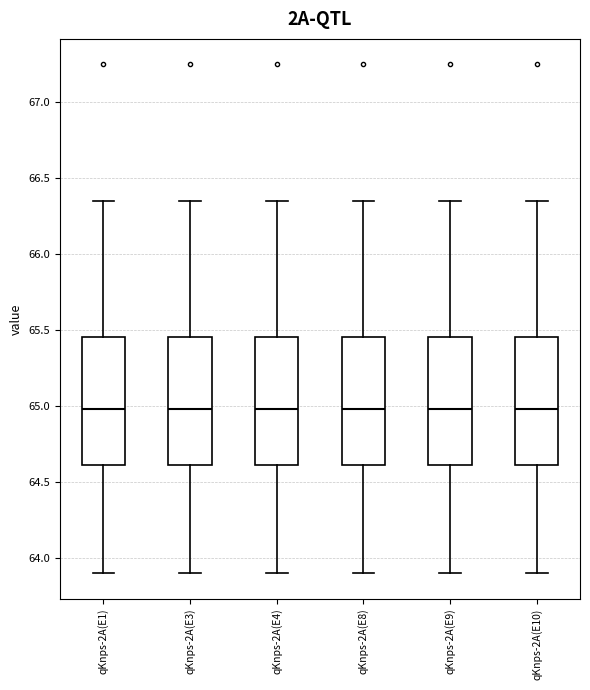

Reading left to right, read every box against the y-axis: the position of its median line, the range the box covers, and the ends of its whiskers. The values are not printed on the chart, so give them approximately, as read against the axis.

qKnps-2A(E1): median 65.00, box 64.60 to 65.45, whiskers 63.90 to 66.35
qKnps-2A(E3): median 65.00, box 64.60 to 65.45, whiskers 63.90 to 66.35
qKnps-2A(E4): median 65.00, box 64.60 to 65.45, whiskers 63.90 to 66.35
qKnps-2A(E8): median 65.00, box 64.60 to 65.45, whiskers 63.90 to 66.35
qKnps-2A(E9): median 65.00, box 64.60 to 65.45, whiskers 63.90 to 66.35
qKnps-2A(E10): median 65.00, box 64.60 to 65.45, whiskers 63.90 to 66.35